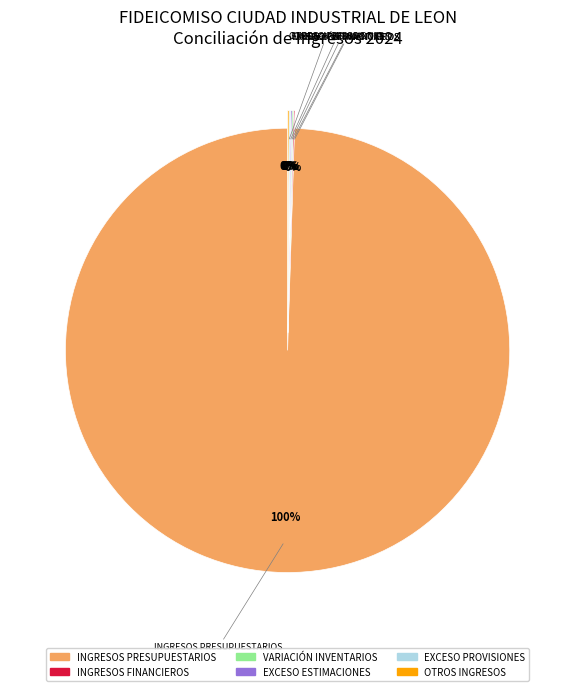

To the nearest percent, what is the average slice percentage?

17%